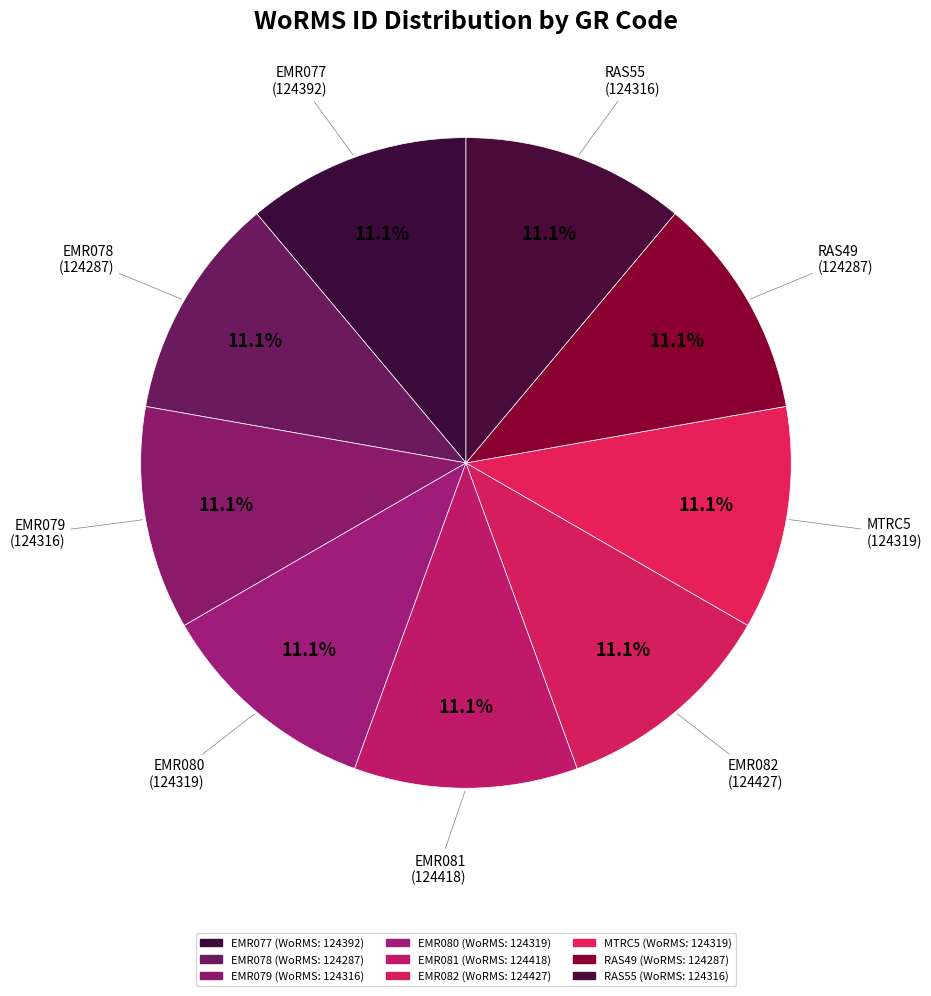

To the nearest percent, what portion does MTRC5 represent?

11%